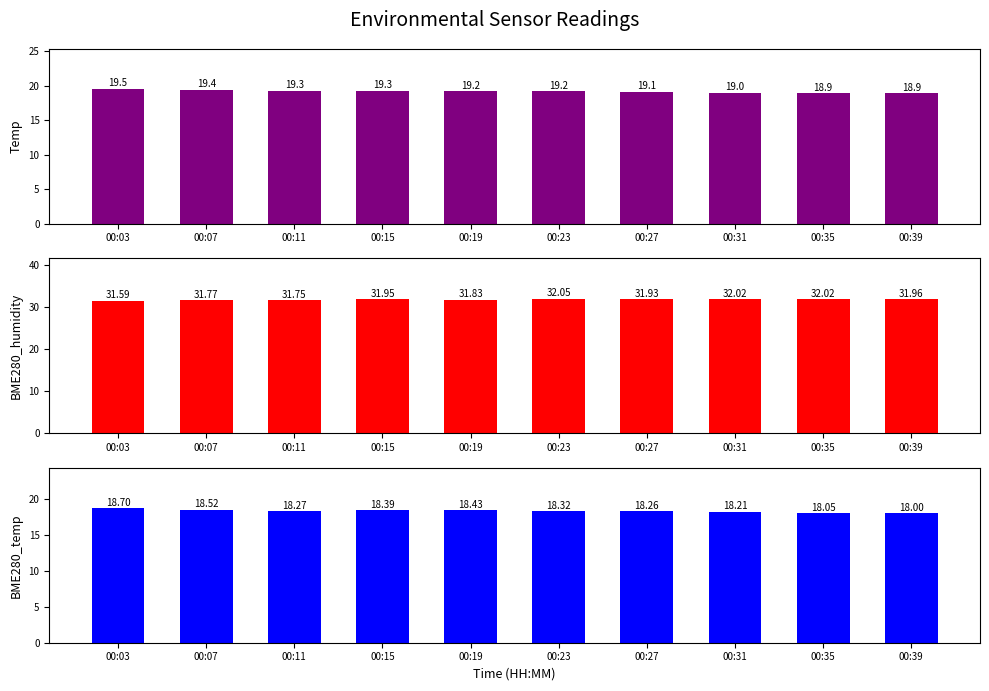

Which series has the largest total across all categories?

BME280_humidity